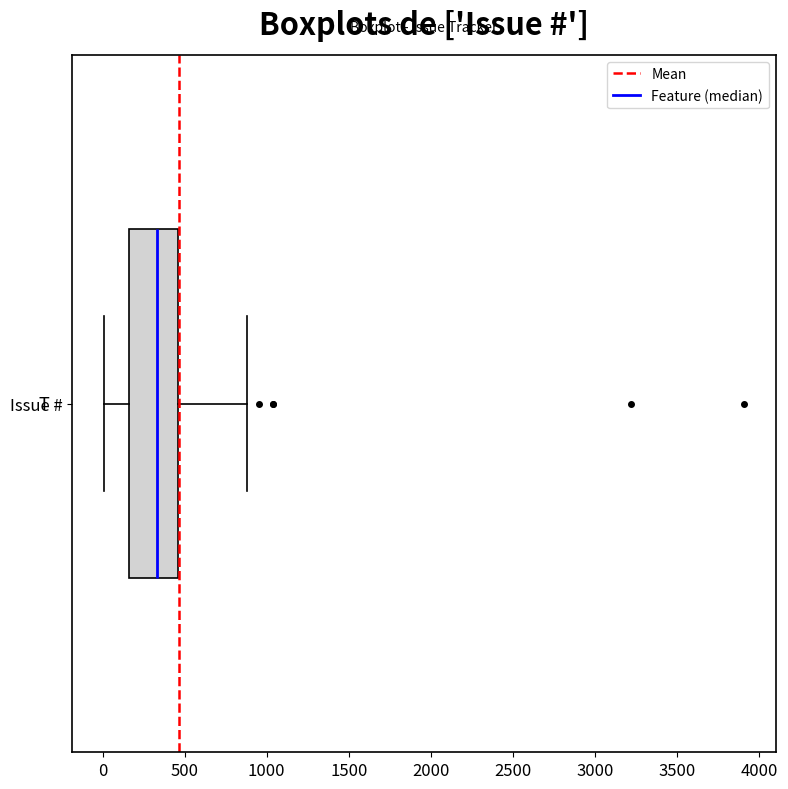

Where is the right edge of the box for Issue # on the x-axis? The values are not printed on the chart, so give them approximately, as read against the axis.

450